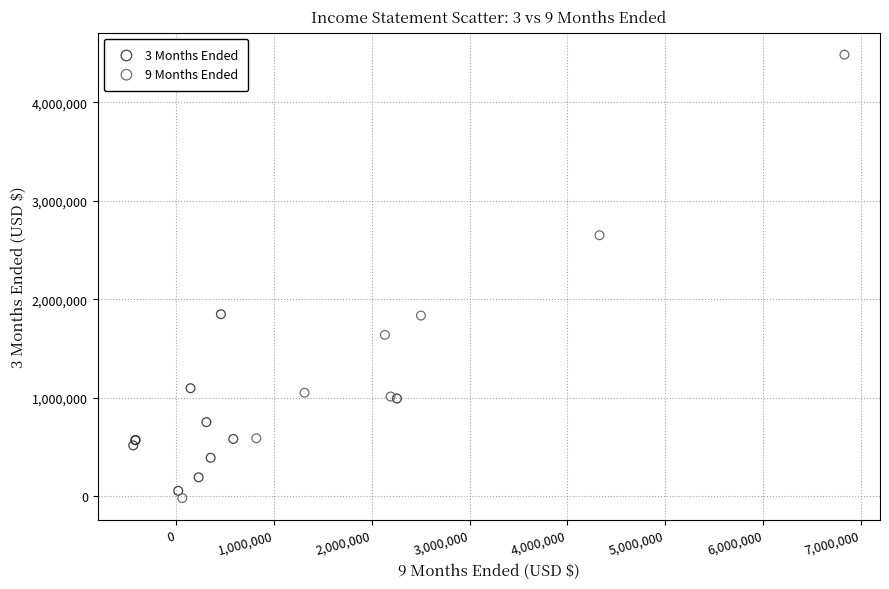

Which series reaches the maximum Y coordinate?

9 Months Ended